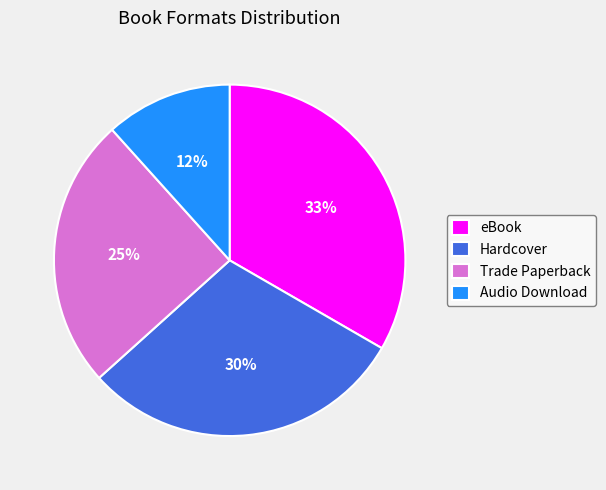

Which has a higher value, Audio Download or Trade Paperback?

Trade Paperback